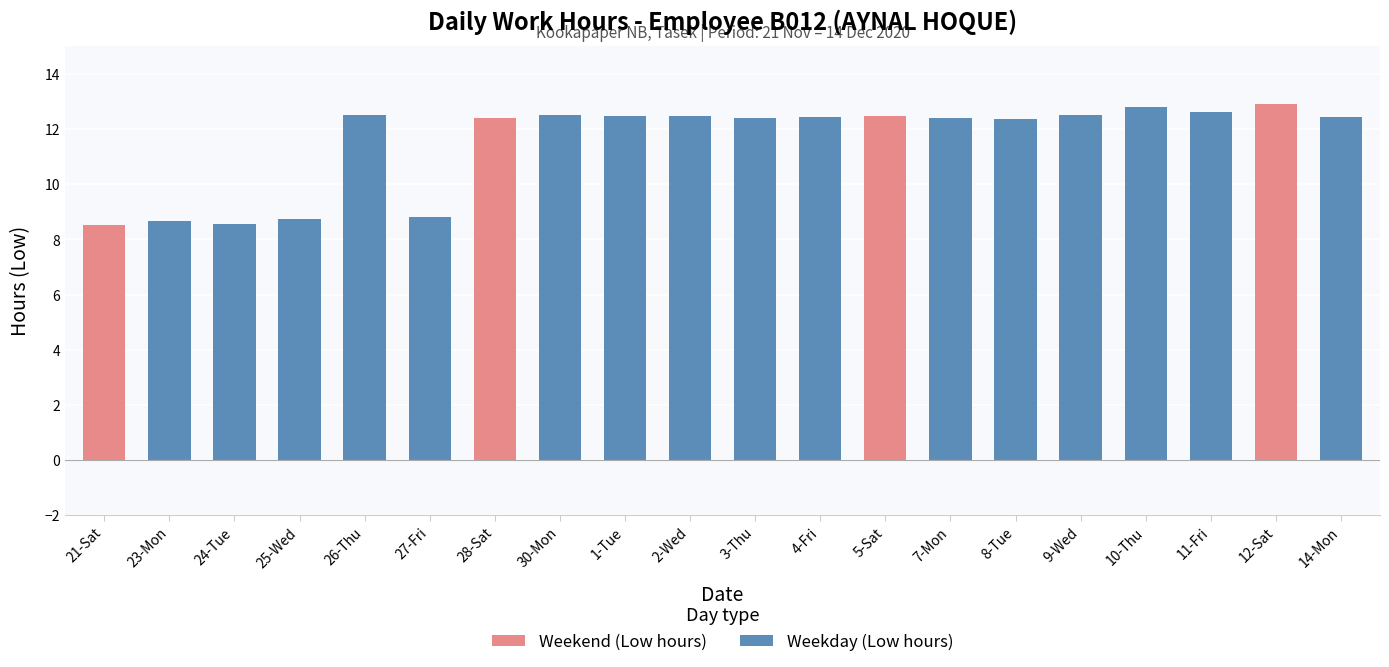

At which label does Low first exceed 12?

26-Thu